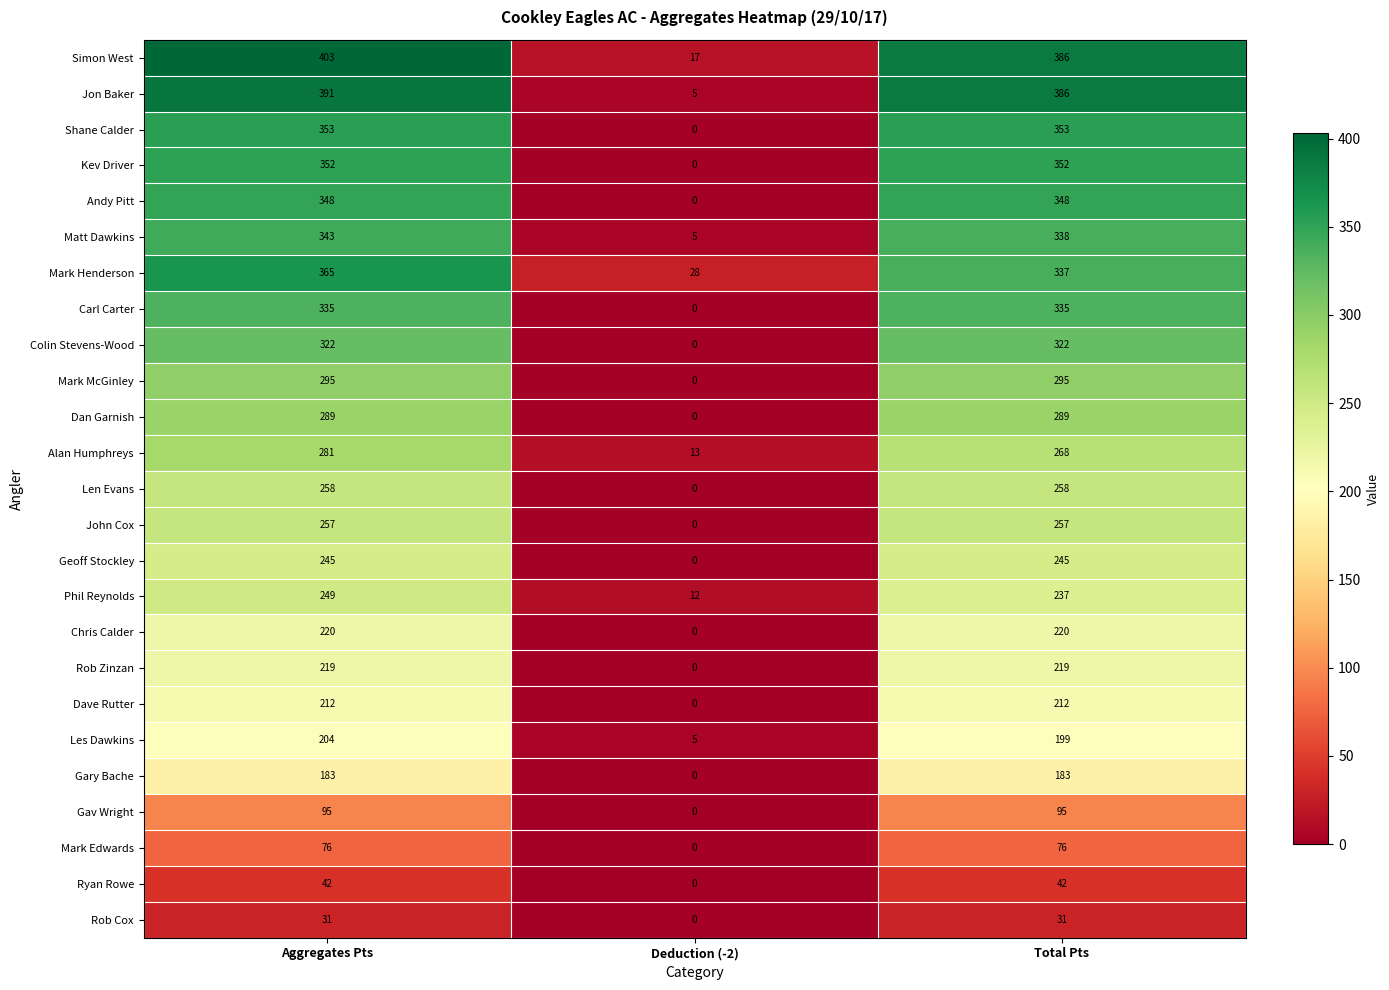

The Rob Cox series shows 31 at Total Pts. True or false?

True